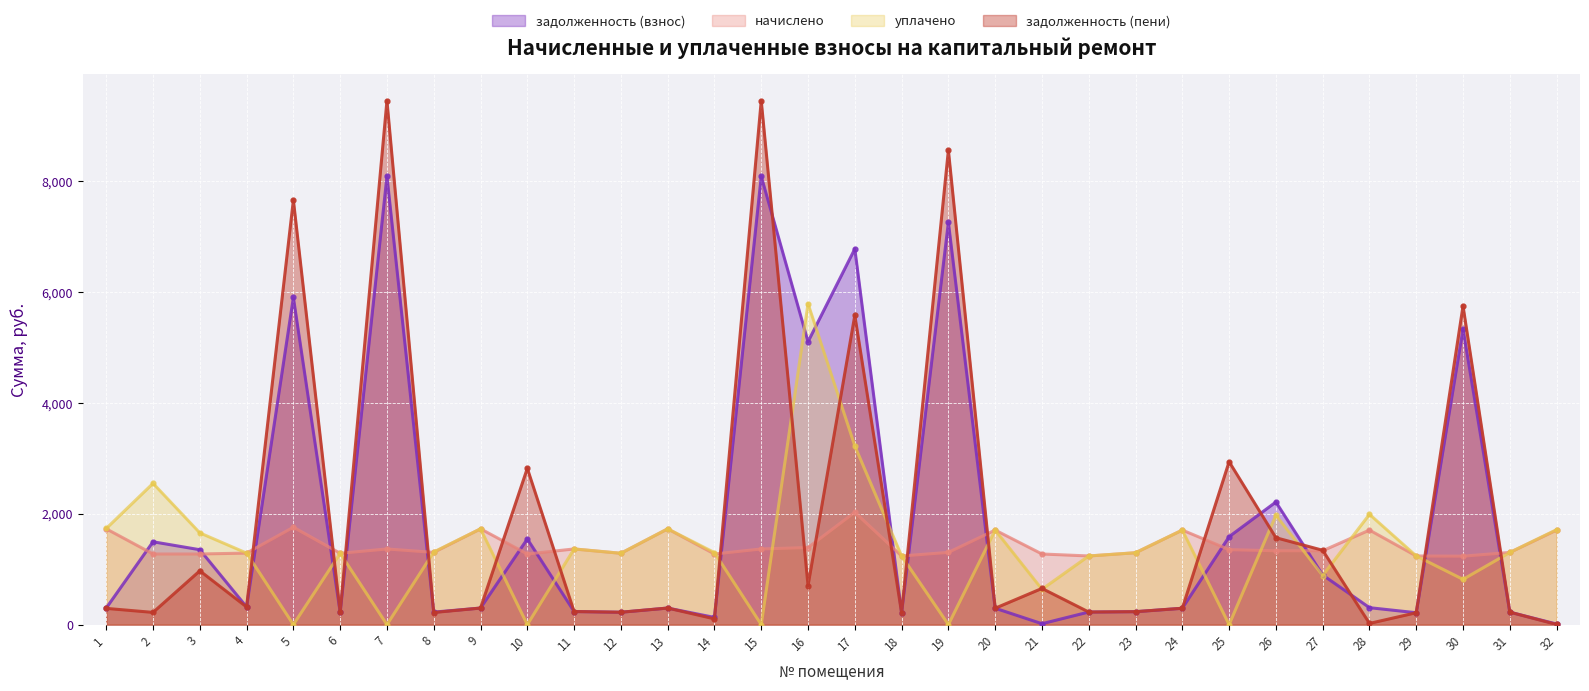

At which category is the sum across all series the highest?

7